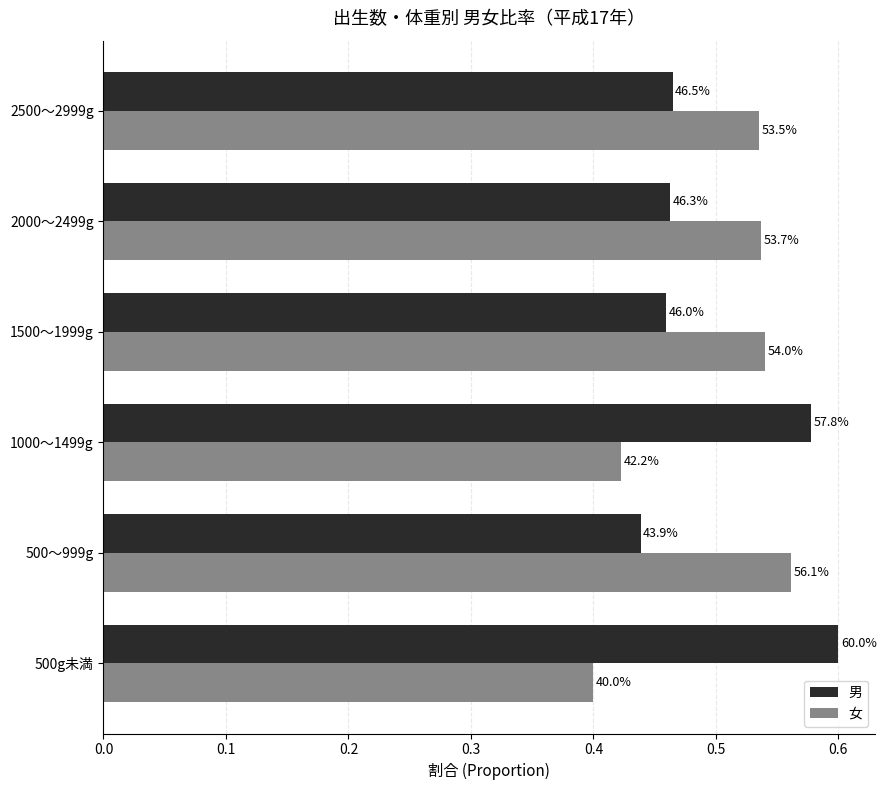

How many bars are there in total?

12